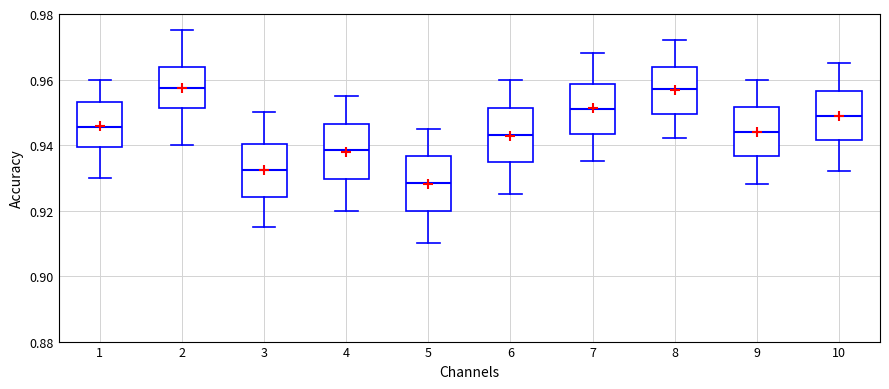

Reading left to right, transcribe this box plot: for each box, give where its median line is, the range the box spans, and where its two whiskers end, as read against the y-axis. The values are not printed on the chart, so give them approximately, as read against the axis.

1: median 0.946, box 0.940 to 0.954, whiskers 0.930 to 0.960
2: median 0.958, box 0.952 to 0.964, whiskers 0.940 to 0.976
3: median 0.932, box 0.924 to 0.940, whiskers 0.916 to 0.950
4: median 0.938, box 0.930 to 0.946, whiskers 0.920 to 0.956
5: median 0.928, box 0.920 to 0.936, whiskers 0.910 to 0.946
6: median 0.944, box 0.934 to 0.952, whiskers 0.926 to 0.960
7: median 0.952, box 0.944 to 0.958, whiskers 0.936 to 0.968
8: median 0.958, box 0.950 to 0.964, whiskers 0.942 to 0.972
9: median 0.944, box 0.936 to 0.952, whiskers 0.928 to 0.960
10: median 0.950, box 0.942 to 0.956, whiskers 0.932 to 0.966